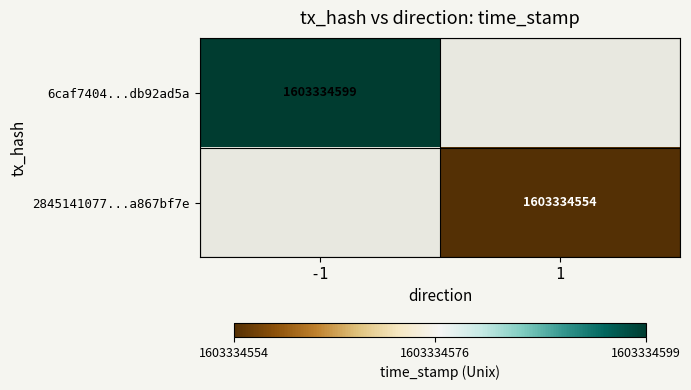

Is the value of 2845141077...a867bf7e at 1 greater than the value of 6caf7404...db92ad5a at -1?

No